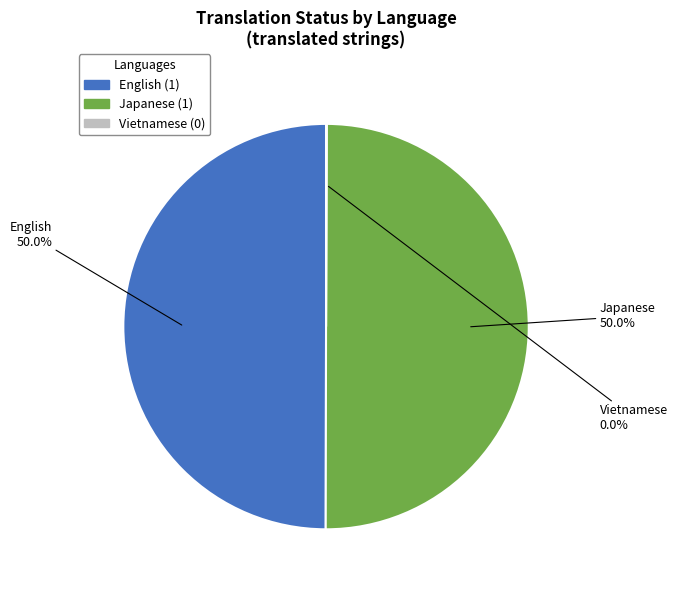

Approximately how many times larger is the value at Japanese compared to English?

1.0